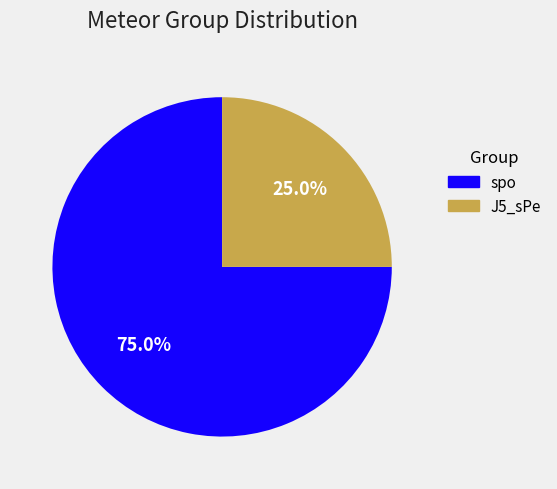

Count the number of slices in the pie.

2